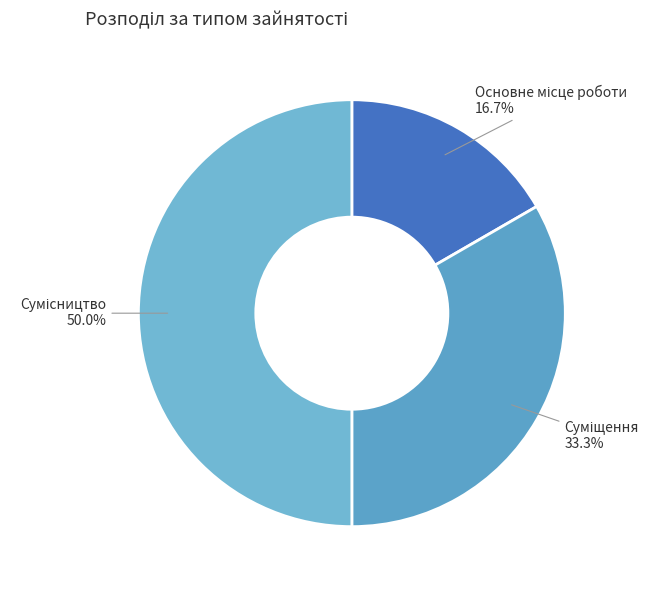

Does Суміщення account for over 50% of the chart?

No